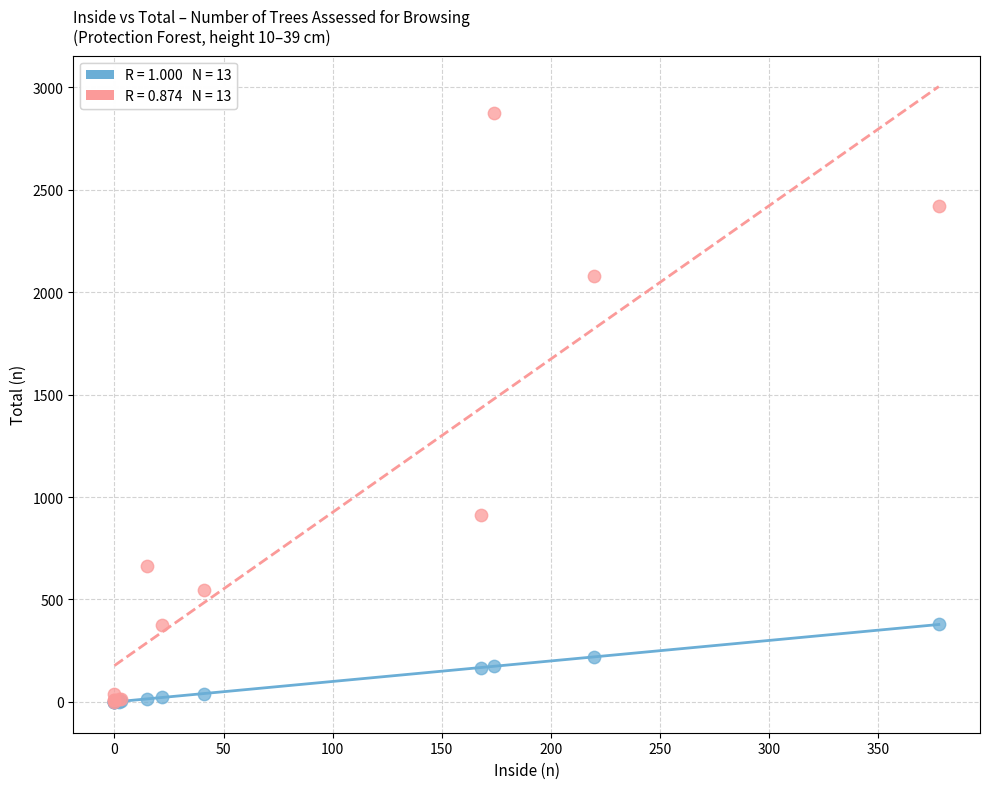

Across all series, what Y value is closest to 1438?

911